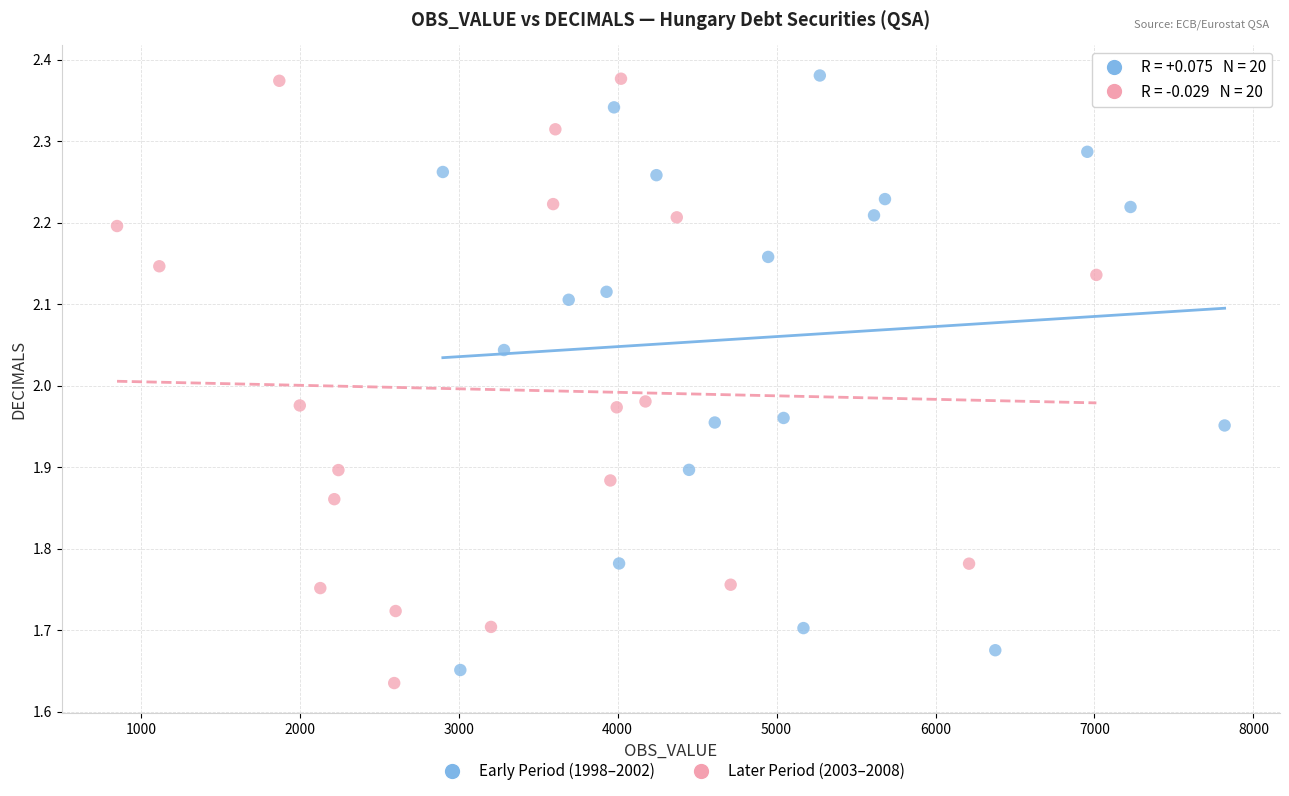

Which series contains the lowest Y value?

Later Period (2003–2008)